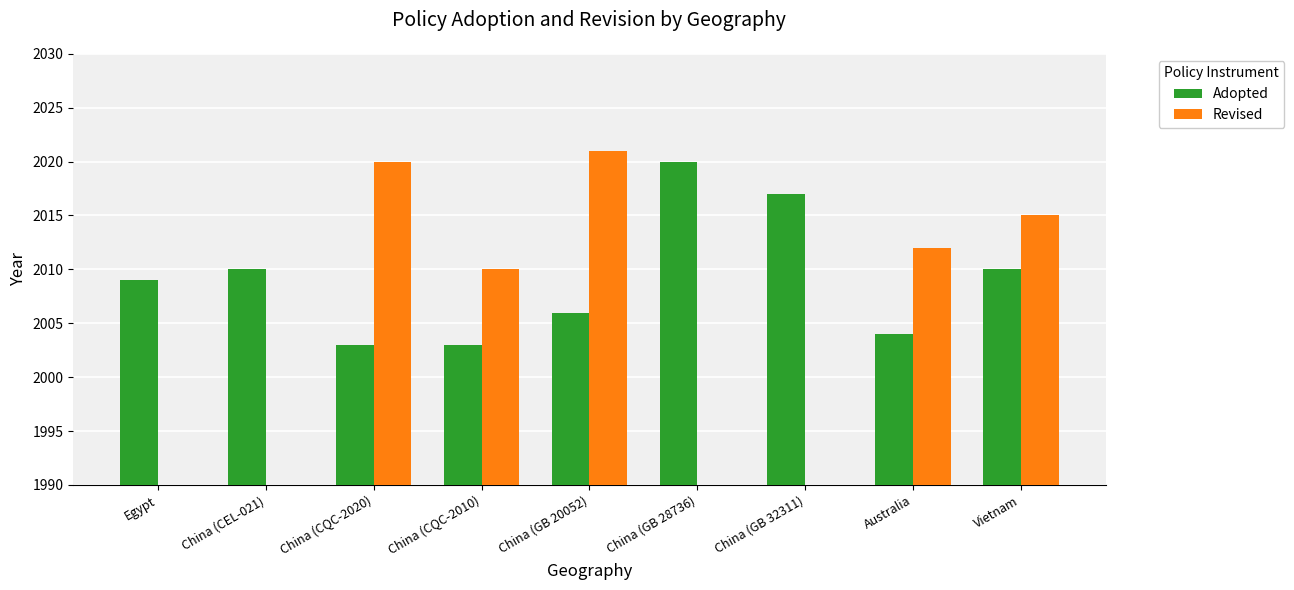

What is the difference between the second highest and minimum values in the Adopted series?

14